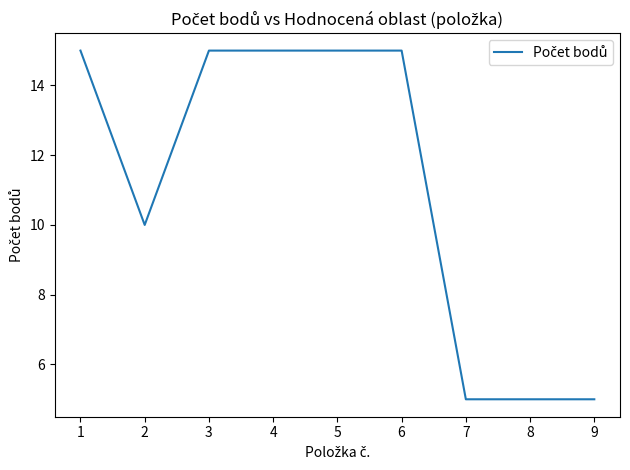

Reading right to left, what are all the values shown in this chart?

9=5	8=5	7=5	6=15	5=15	4=15	3=15	2=10	1=15